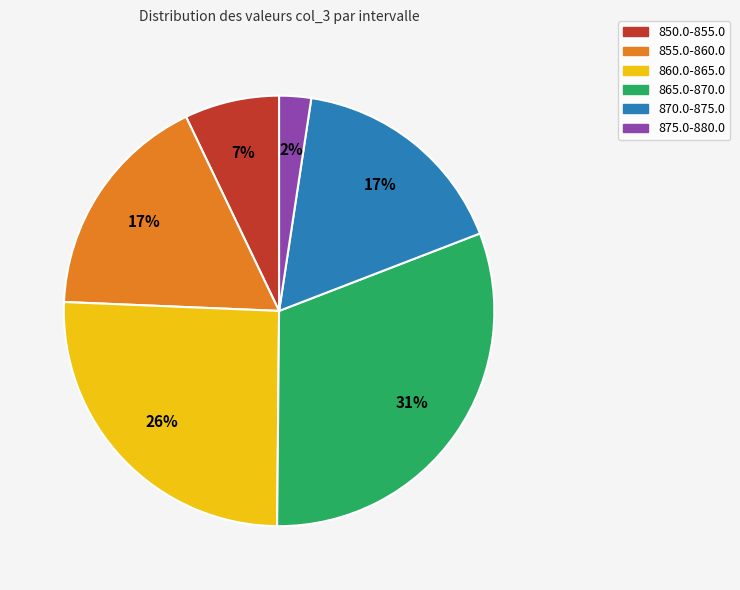

Count the number of slices in the pie.

6